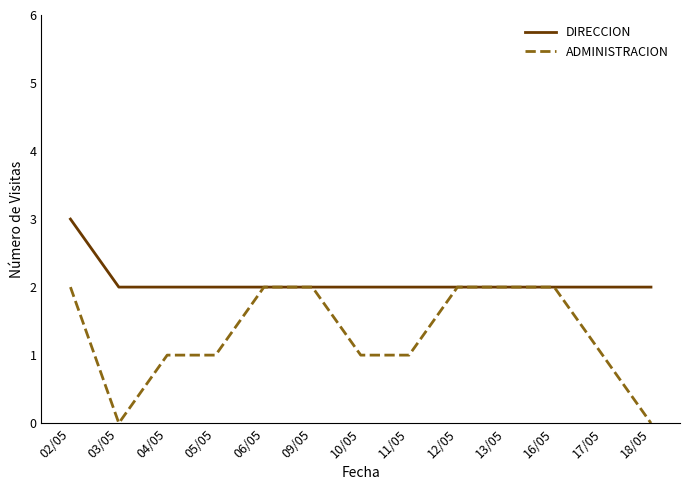

Which series has the largest range (max minus min)?

ADMINISTRACION